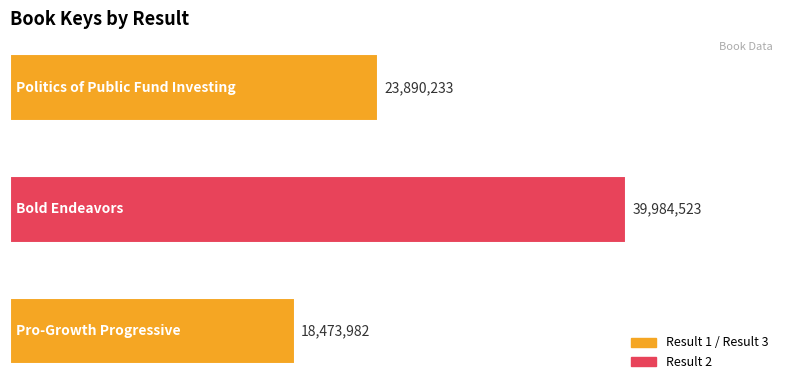

What is the difference between the maximum and second lowest values?

16094290